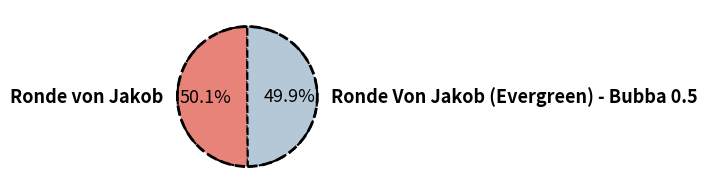

What is the total percentage of Ronde von Jakob and Ronde Von Jakob (Evergreen) - Bubba 0.5?

100.0%